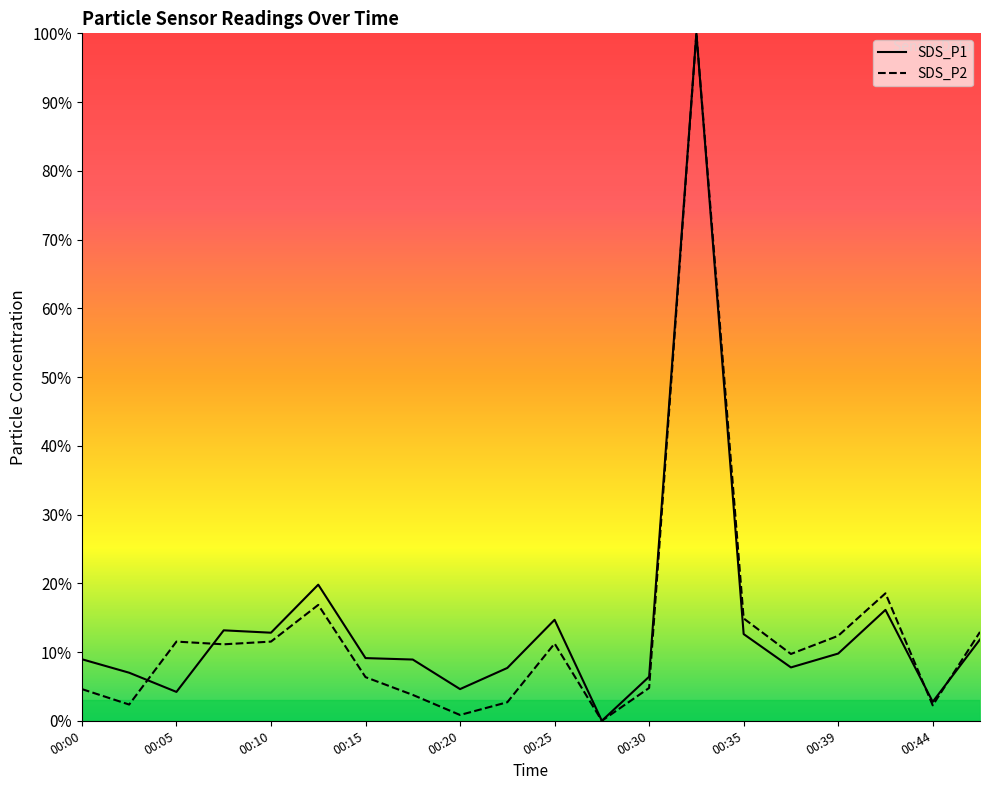

Is it true that SDS_P2 equals 8.7 at 00:13?

False